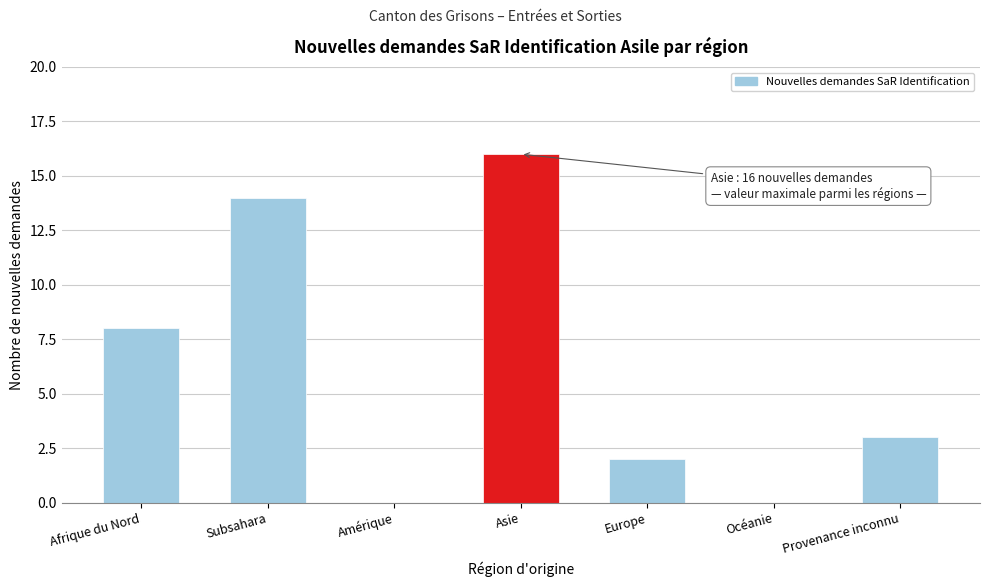

Reading left to right, what are all the values shown in this chart?

Afrique du Nord=8	Subsahara=14	Amérique=0	Asie=16	Europe=2	Océanie=0	Provenance inconnu=3